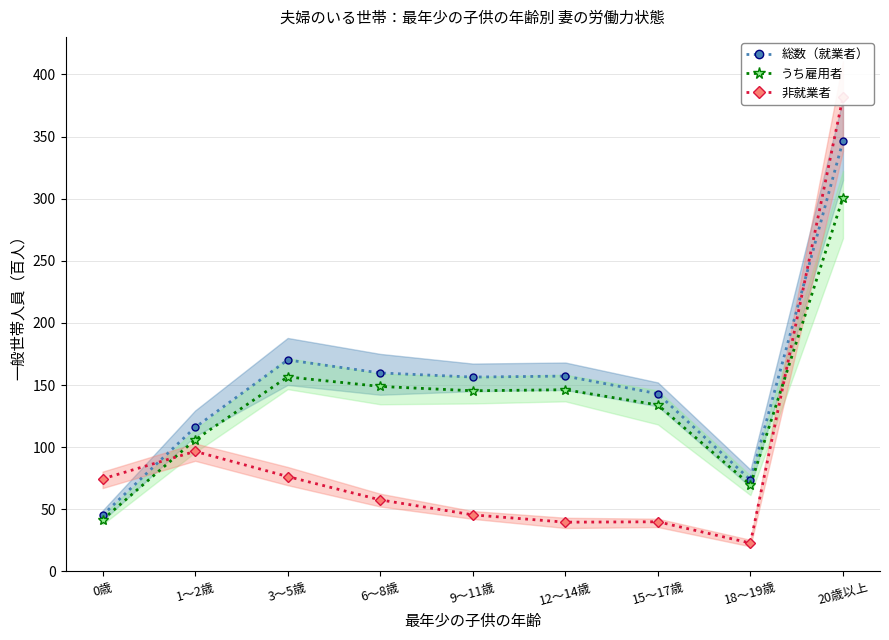

How many distinct data groups are displayed?

3